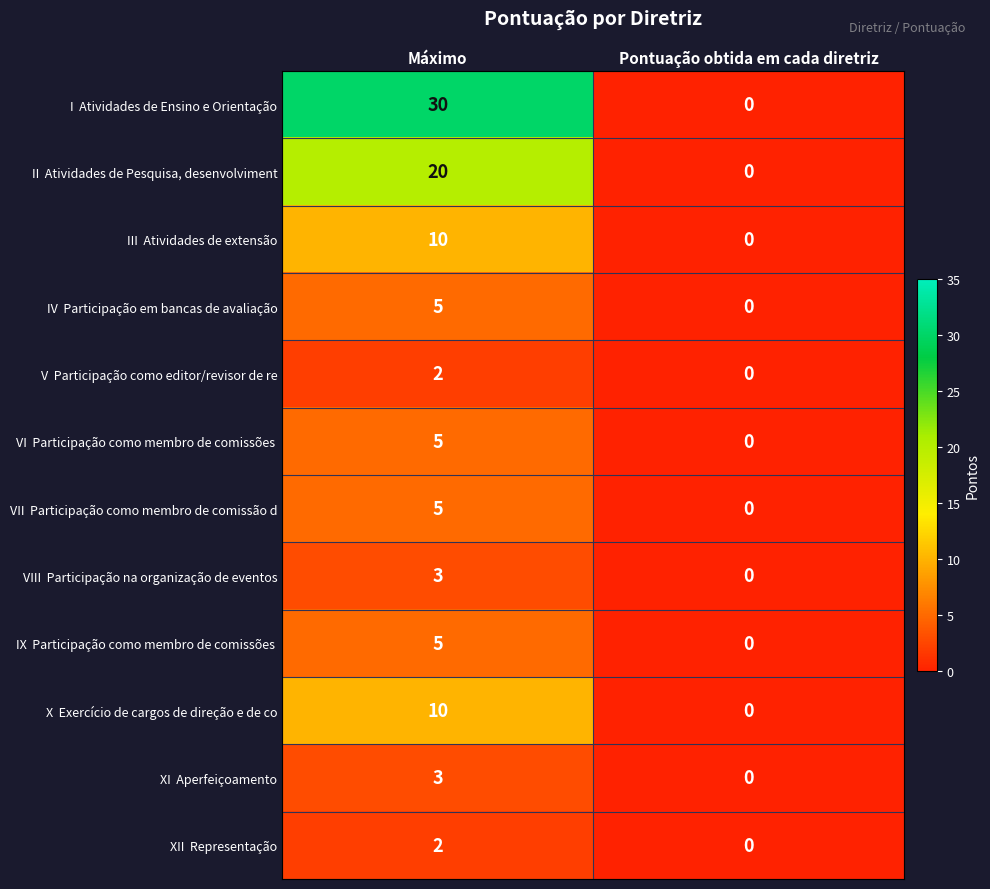

What is the maximum value shown in the chart?

30